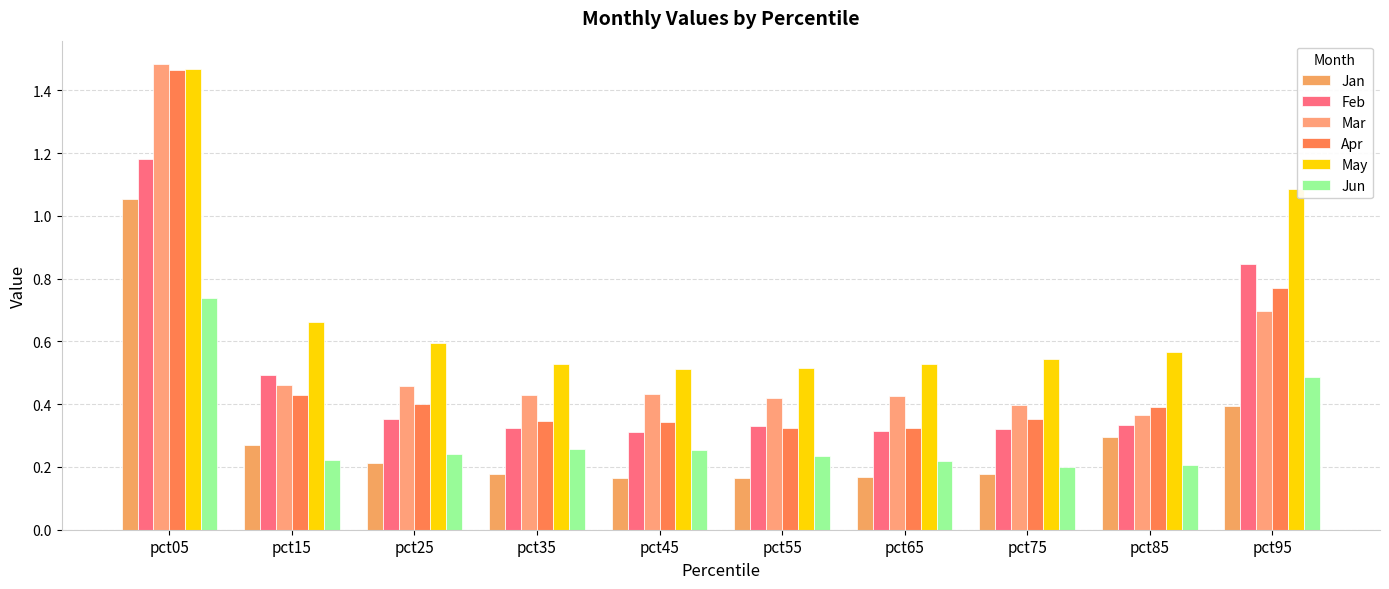

What is the total value across all series at pct35?

2.1